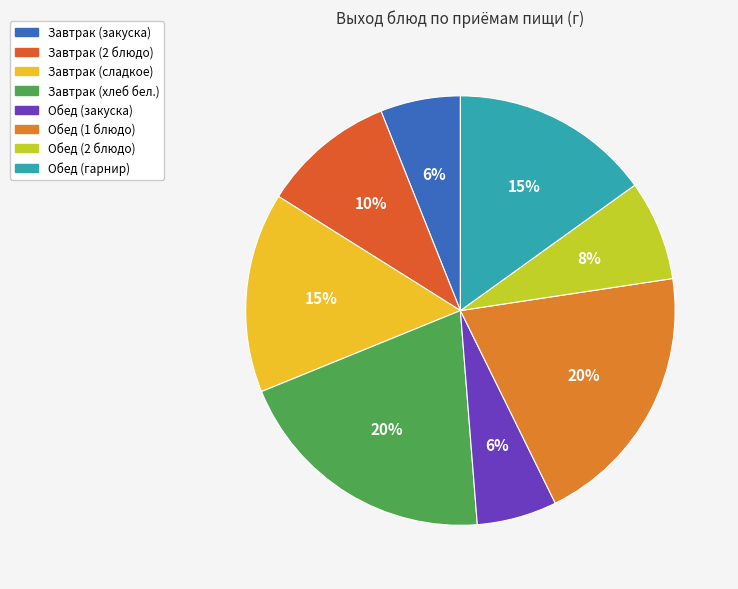

The Завтрак (сладкое) slice represents 15% of the pie. True or false?

True